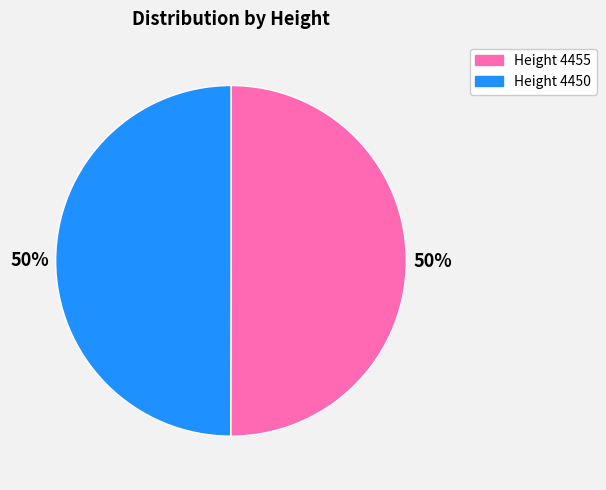

To the nearest percent, what is the average slice percentage?

50%